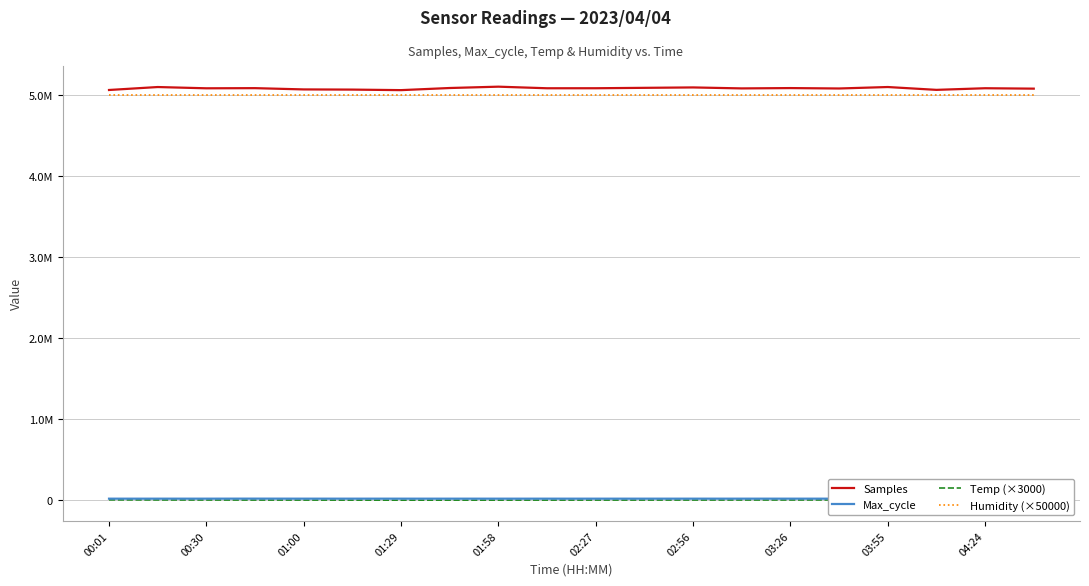

Reading left to right, extract all data points from this chart.

Samples: 5058426.0	5094886.0	5079280.0	5081138.0	5065459.0	5063254.0	5056641.0	5082854.0	5099311.0	5079750.0	5080000.0	5085000.0	5090000.0	5078000.0	5082000.0	5077000.0	5095000.0	5060000.0	5080000.0	5075000.0
Max_cycle: 19924.0	19924.0	19982.0	20476.0	20011.0	20019.0	19962.0	19928.0	19928.0	19924.0	19935.0	19950.0	19967.0	19980.0	19990.0	20000.0	20010.0	20100.0	20200.0	20300.0
Temp (×3000): 5100.0	4200.0	3600.0	3000.0	2700.0	2100.0	1500.0	1800.0	2100.0	2400.0	2700.0	3000.0	3300.0	3600.0	3900.0	4200.0	4500.0	4800.0	5100.0	5400.0
Humidity (×50000): 4995000.0	4995000.0	4995000.0	4995000.0	4995000.0	4995000.0	4995000.0	4995000.0	4995000.0	4995000.0	4995000.0	4995000.0	4995000.0	4995000.0	4995000.0	4995000.0	4995000.0	4995000.0	4995000.0	4995000.0